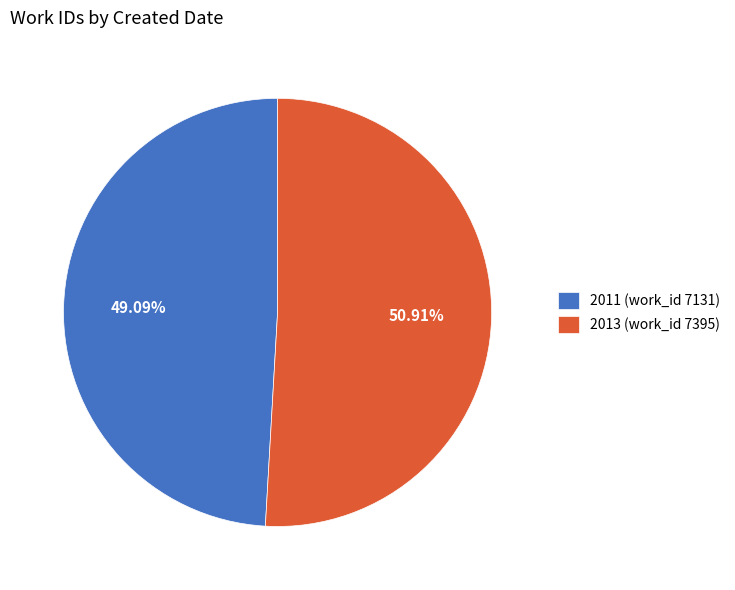

Rank the categories by value from highest to lowest.

2013 (work_id 7395), 2011 (work_id 7131)